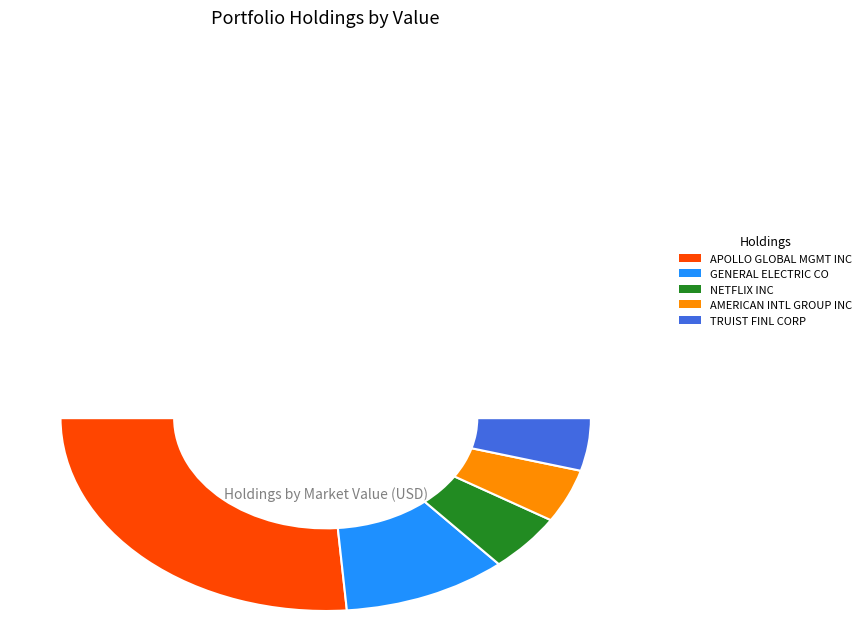

To the nearest percent, what is the difference between the largest and smallest slice percentages?

44%